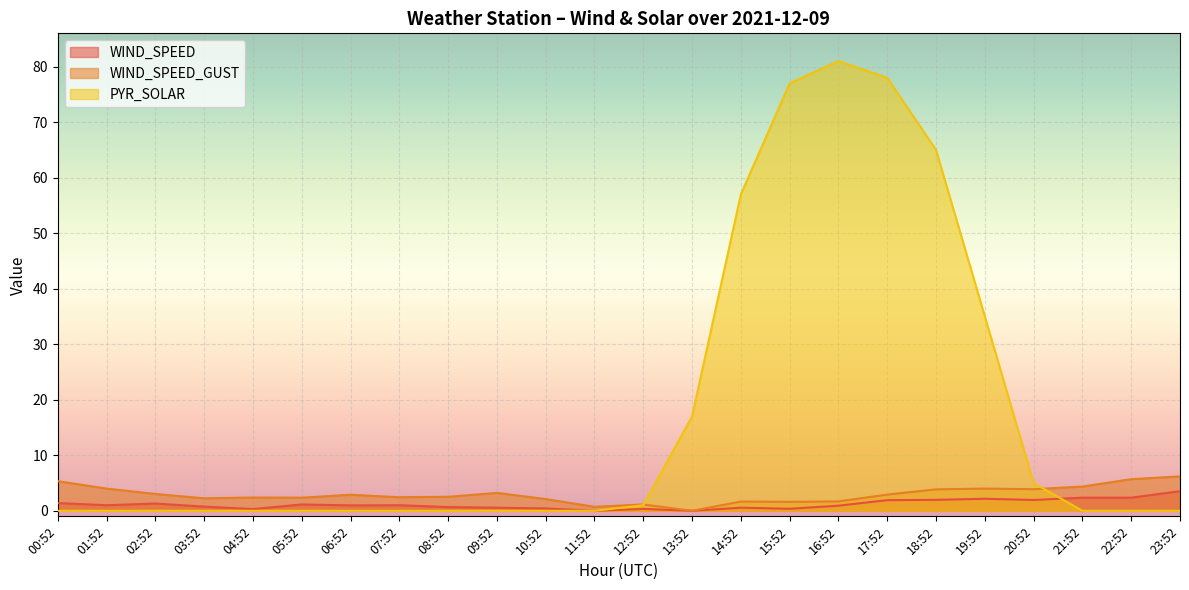

Rank the series by their maximum value, from lowest to highest.

WIND_SPEED, WIND_SPEED_GUST, PYR_SOLAR